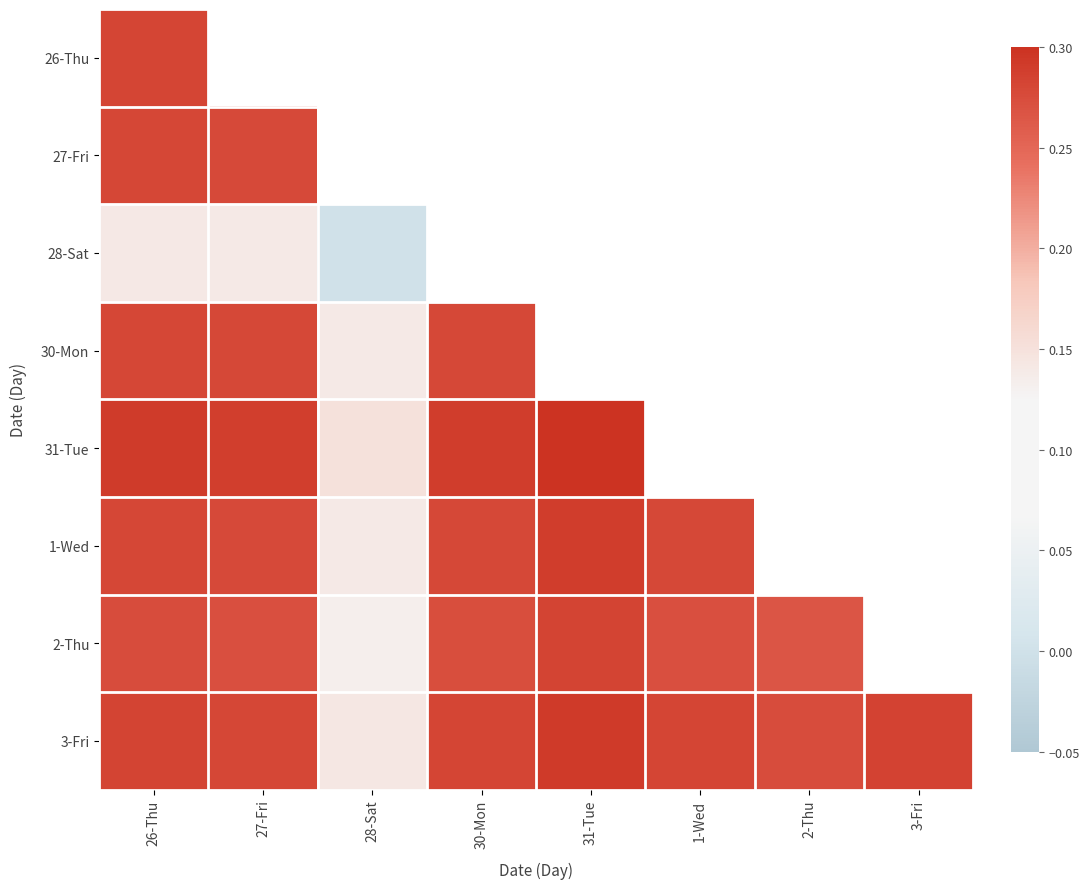

How many categories are shown in the chart?

8